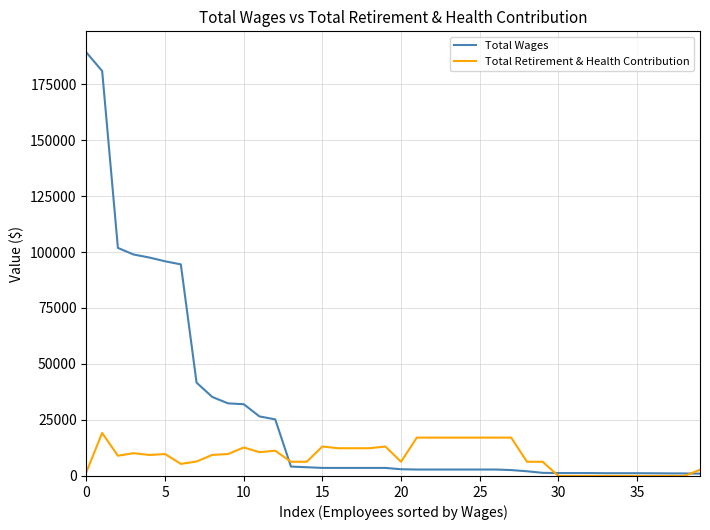

What is the highest value of the Total Wages series?

189072